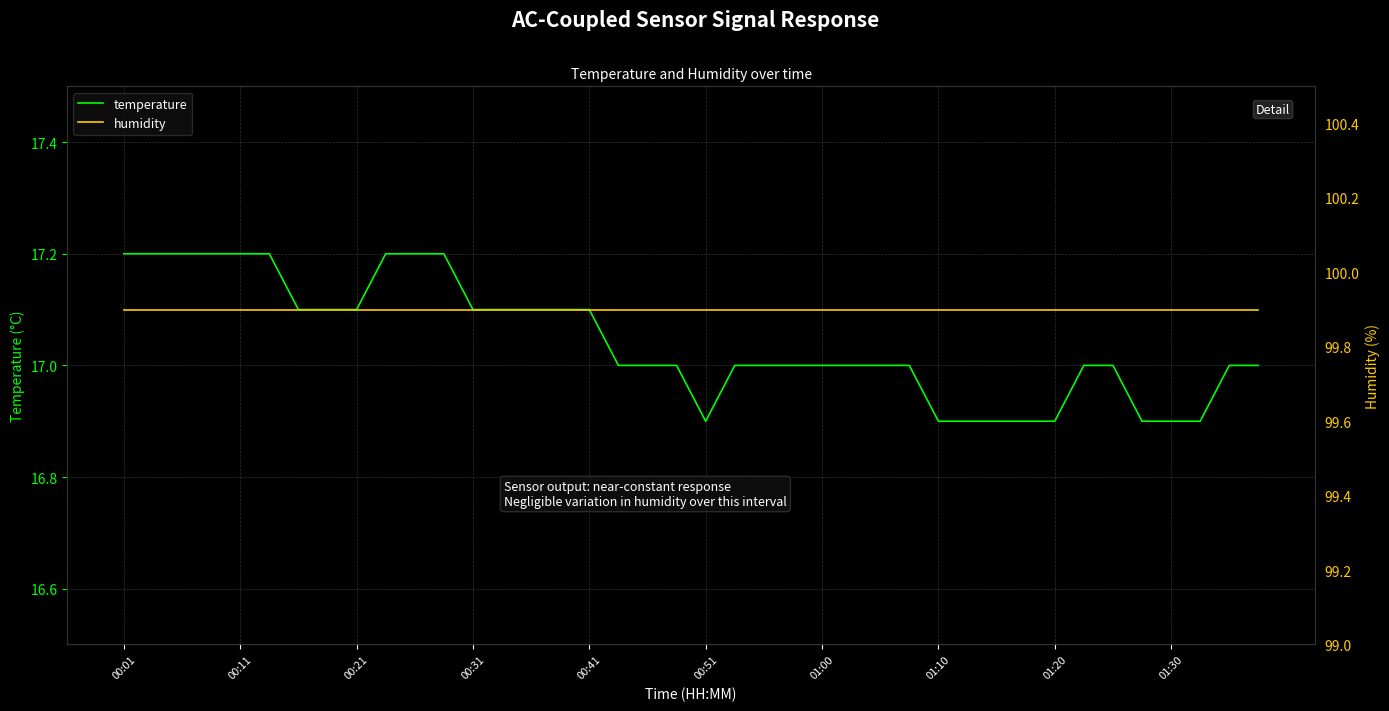

What is the maximum value for temperature?

17.2